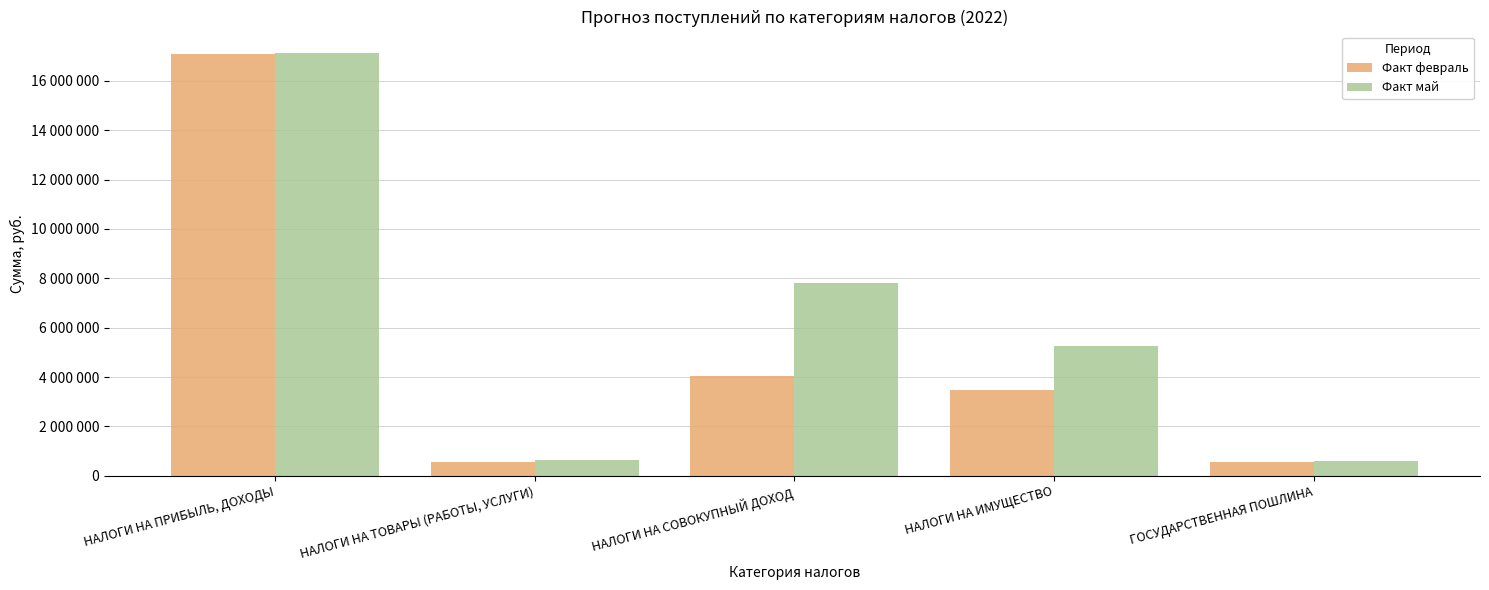

List the labels in order of Факт май value, smallest first.

ГОСУДАРСТВЕННАЯ ПОШЛИНА, НАЛОГИ НА ТОВАРЫ (РАБОТЫ, УСЛУГИ), НАЛОГИ НА ИМУЩЕСТВО, НАЛОГИ НА СОВОКУПНЫЙ ДОХОД, НАЛОГИ НА ПРИБЫЛЬ, ДОХОДЫ